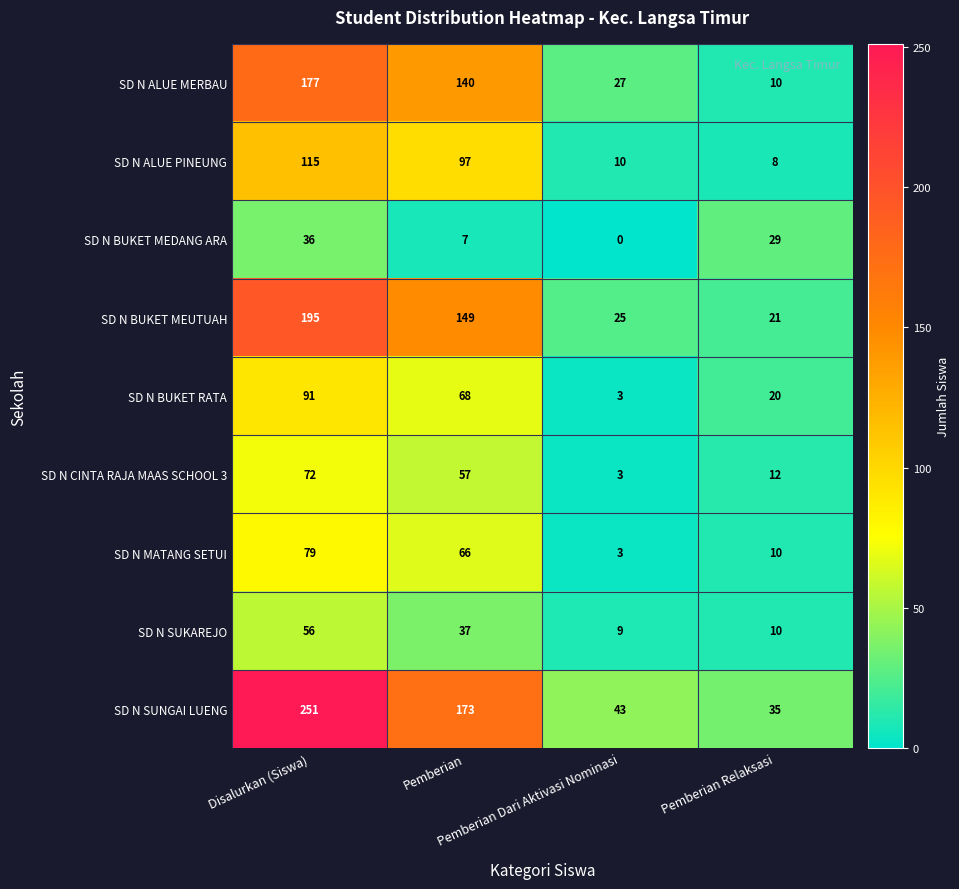

Which label corresponds to the smallest value in the chart?

Pemberian Dari Aktivasi Nominasi